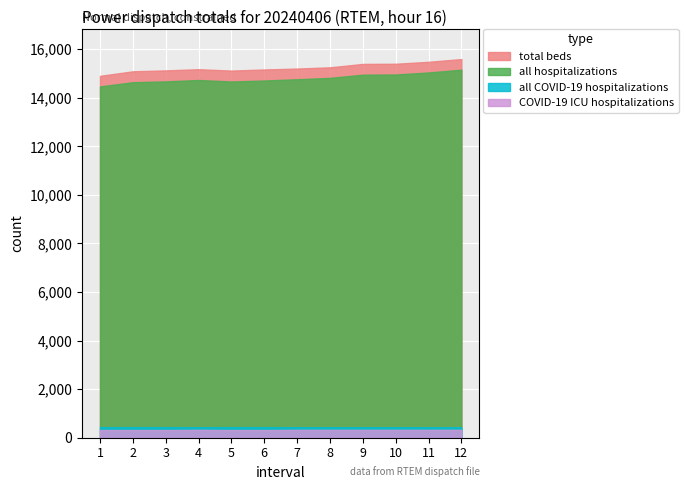

Is it true that COVID-19 ICU hospitalizations equals 316.6 at 5?

True